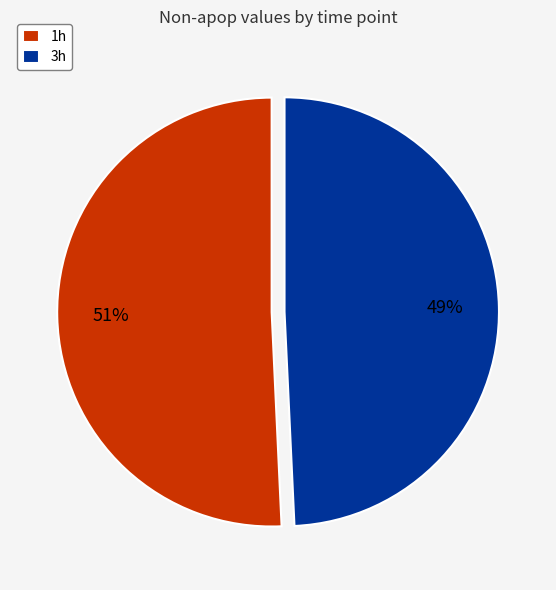

To the nearest percent, what is the average slice percentage?

50%